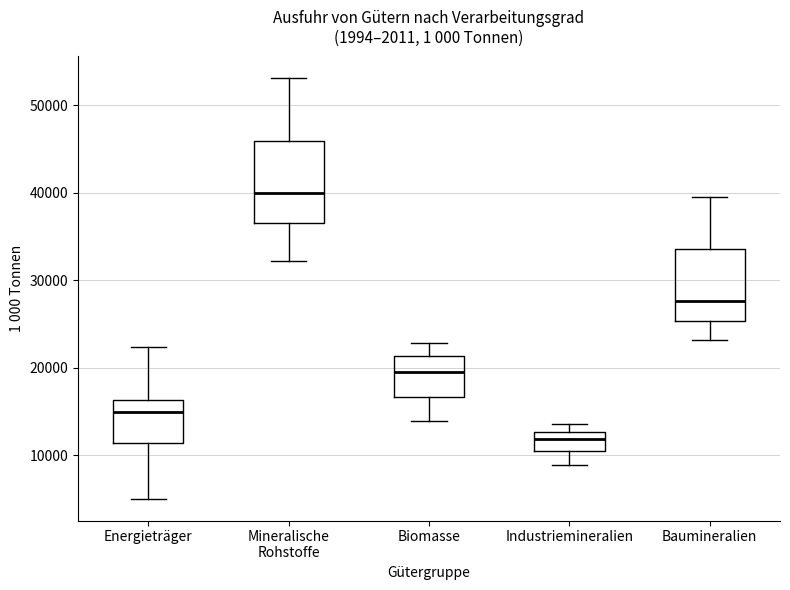

Reading left to right, read every box against the y-axis: the position of its median line, the range the box covers, and the ends of its whiskers. The values are not printed on the chart, so give them approximately, as read against the axis.

Energieträger: median 15000, box 11000 to 16000, whiskers 5000 to 22000
Mineralische Rohstoffe: median 40000, box 37000 to 46000, whiskers 32000 to 53000
Biomasse: median 19000, box 17000 to 21000, whiskers 14000 to 23000
Industriemineralien: median 12000, box 10000 to 13000, whiskers 9000 to 14000
Baumineralien: median 28000, box 25000 to 34000, whiskers 23000 to 40000